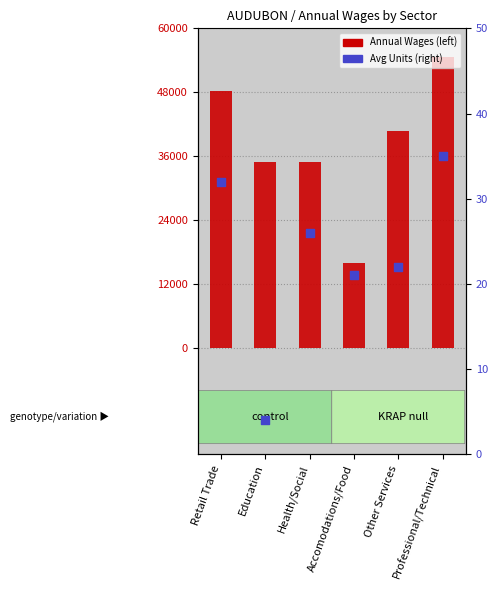

At which category is the sum across all series the highest?

Professional/Technical